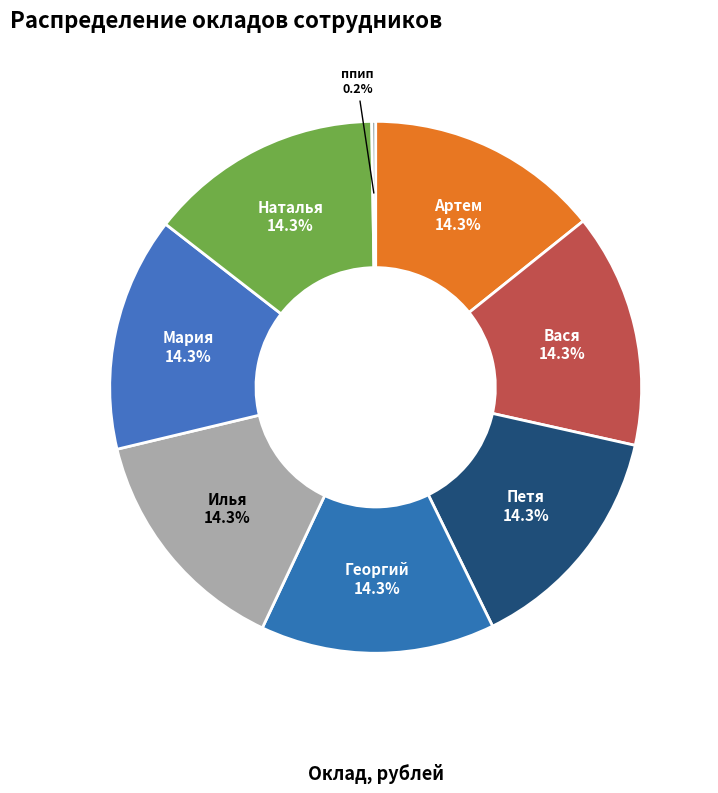

Is it true that Илья is 27% of the pie?

False